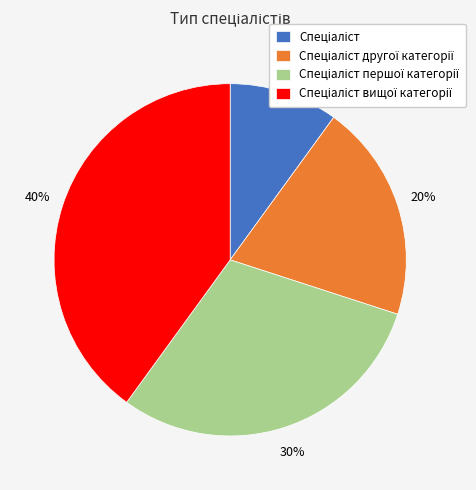

Does any single category account for the majority?

No